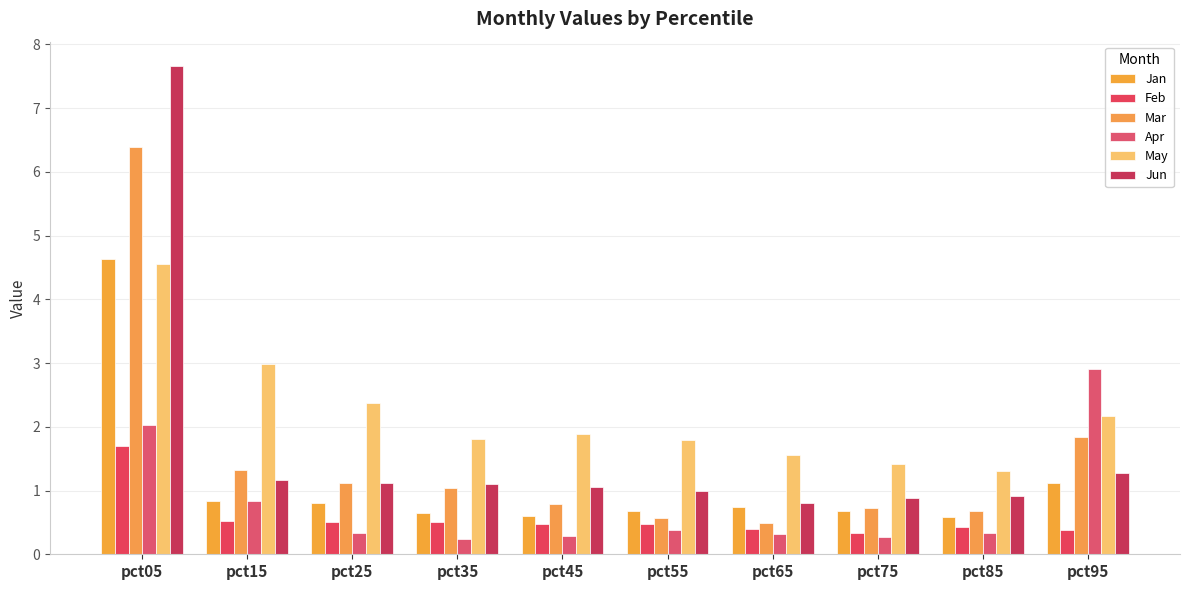

Which series has the largest total across all categories?

May